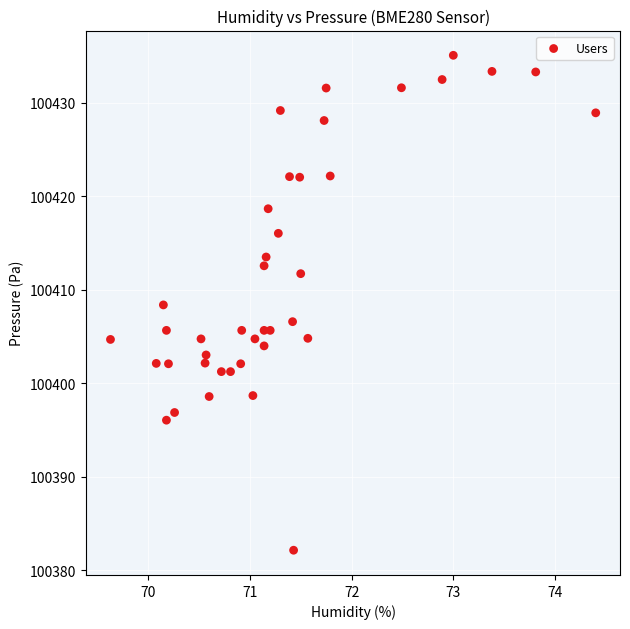

What is the range of X values (max minus min)?

4.8